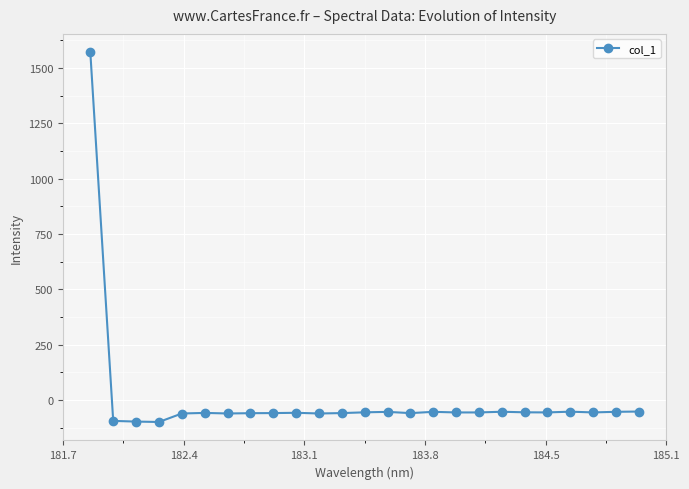

What is the maximum value shown in the chart?

1570.5